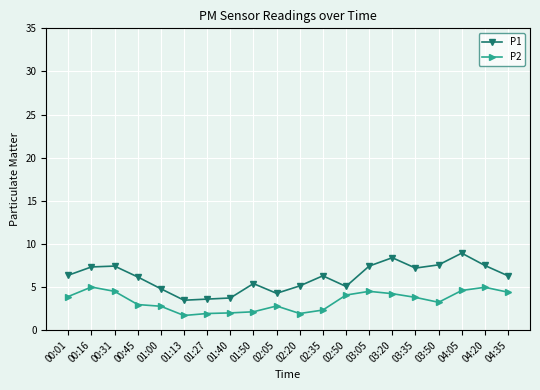

What is the sum of the P1 values at 04:35 and 04:05?

15.2